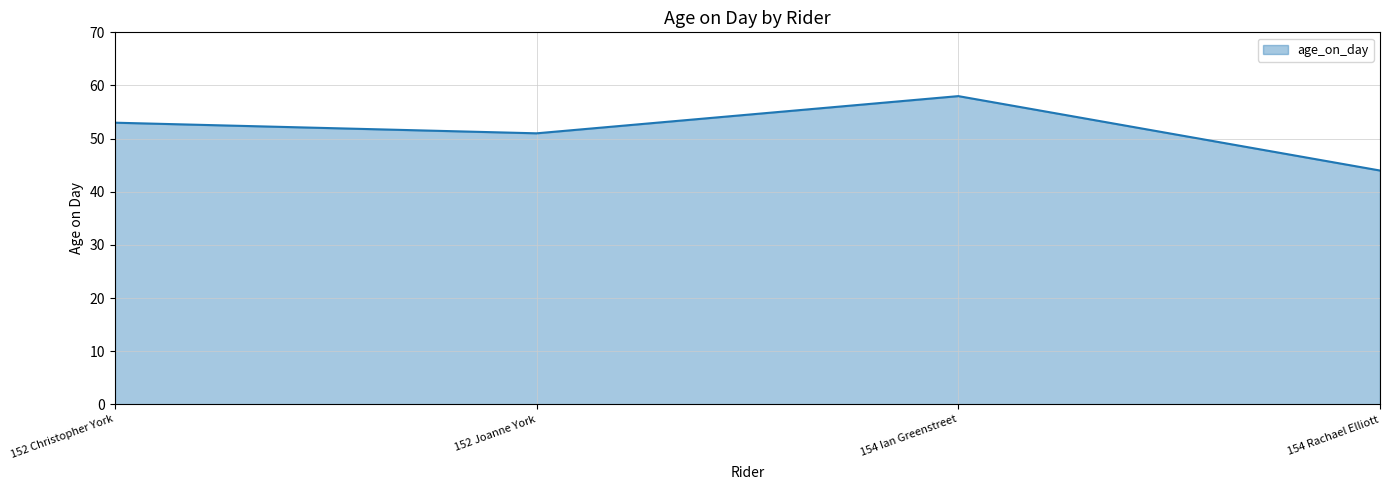

Does the chart have visible grid lines?

Yes